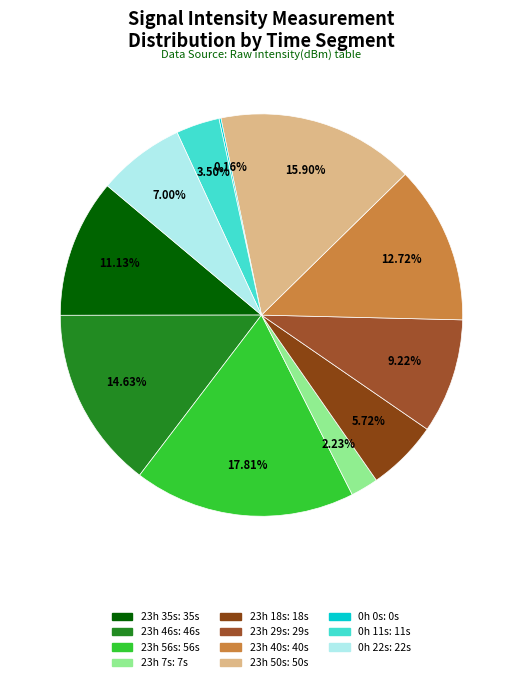

To the nearest percent, what is the difference between the largest and smallest slice percentages?

18%